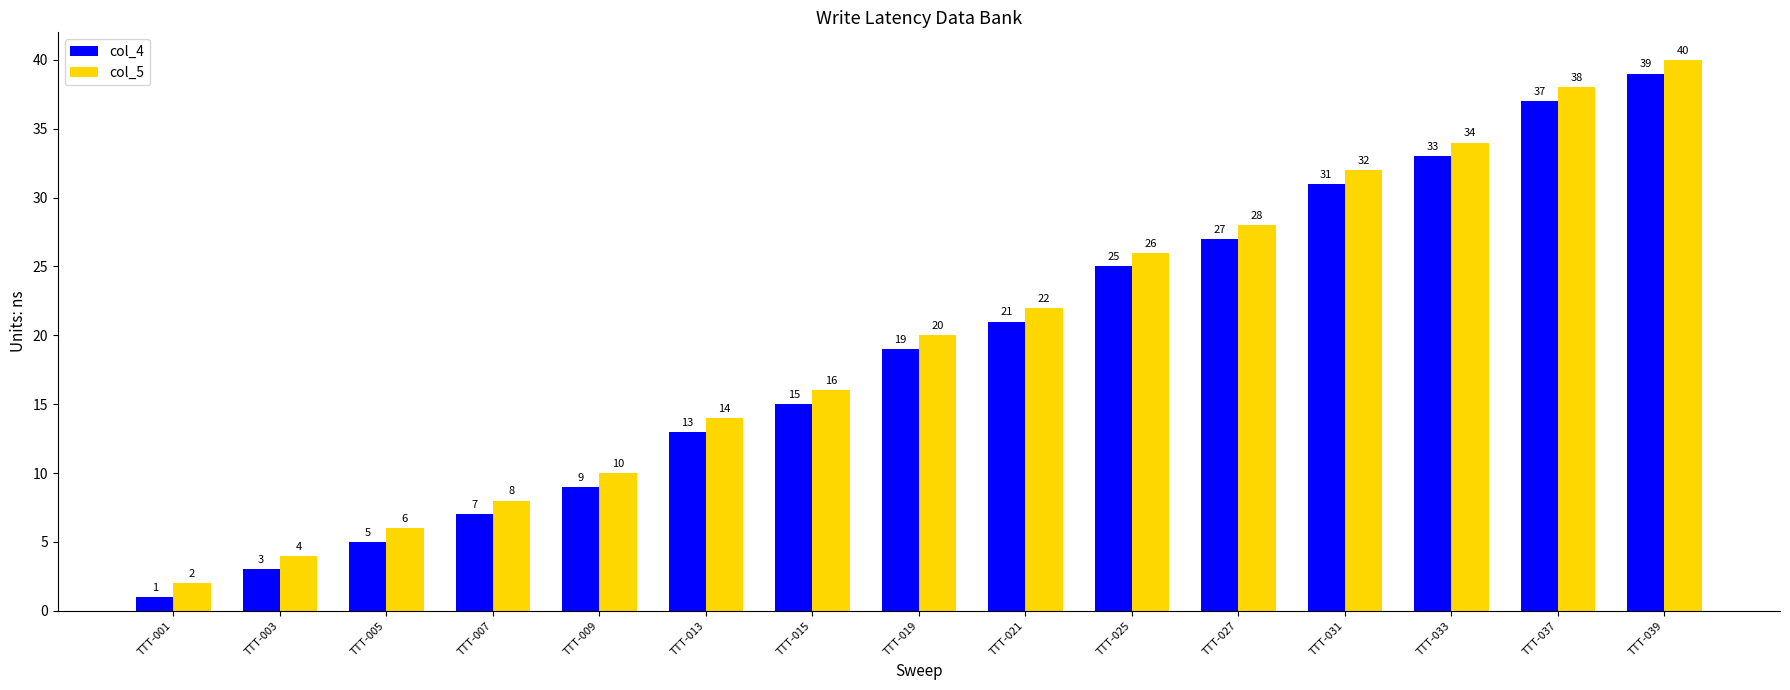

The col_4 series shows 15 at TTT-015. True or false?

True